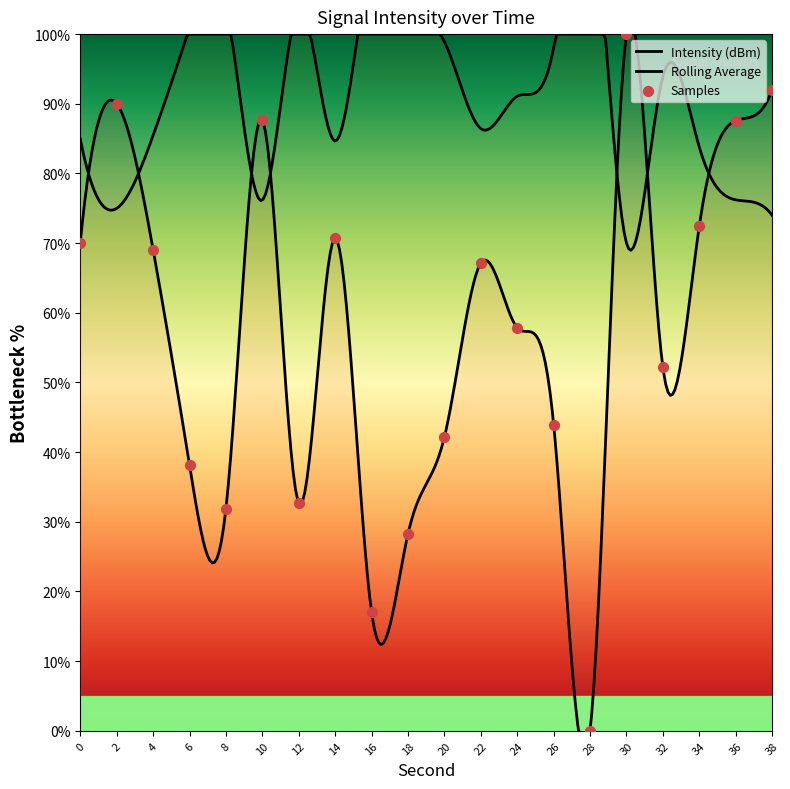

What is the ratio of the value at 16 to the value at 30?

0.2